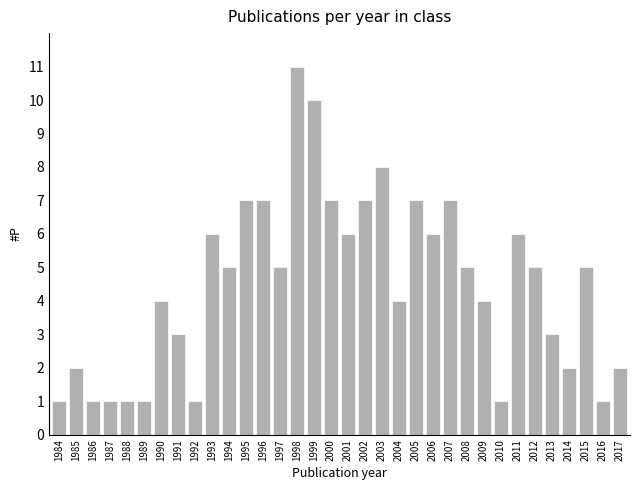

What is the difference between the maximum and minimum values?

10